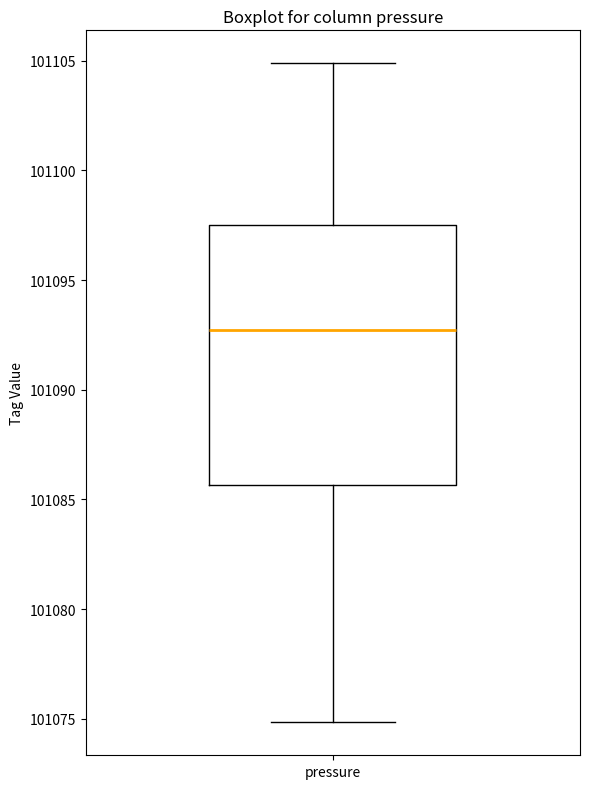

Transcribe this box plot: give where the median line is, the range the box spans, and where the two whiskers end, as read against the y-axis. The values are not printed on the chart, so give them approximately, as read against the axis.

median 101092.5, box 101085.5 to 101097.5, whiskers 101075.0 to 101105.0